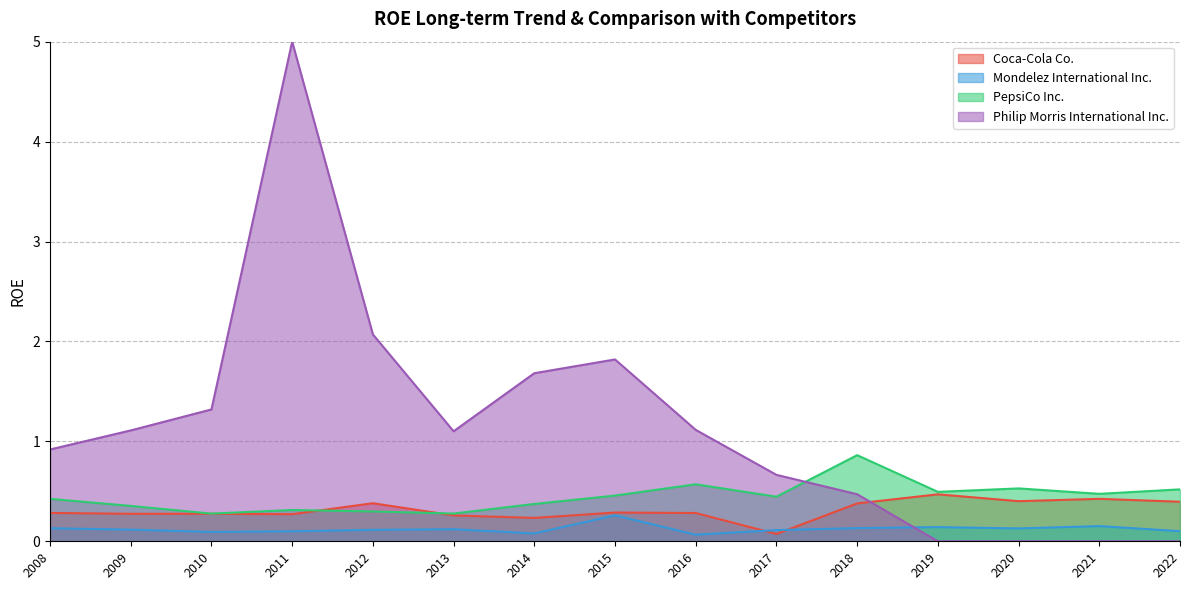

The value of Mondelez International Inc. at 2011 is 0.1. True or false?

True